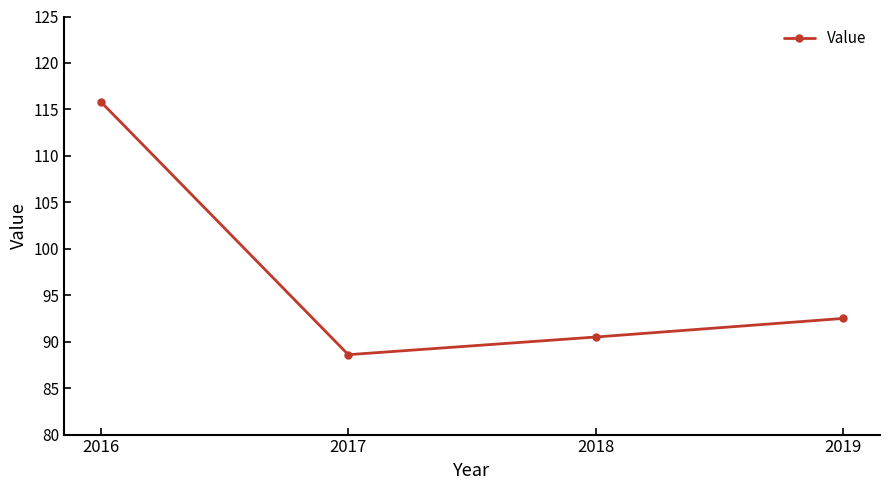

What is the minimum value shown in the chart?

88.6